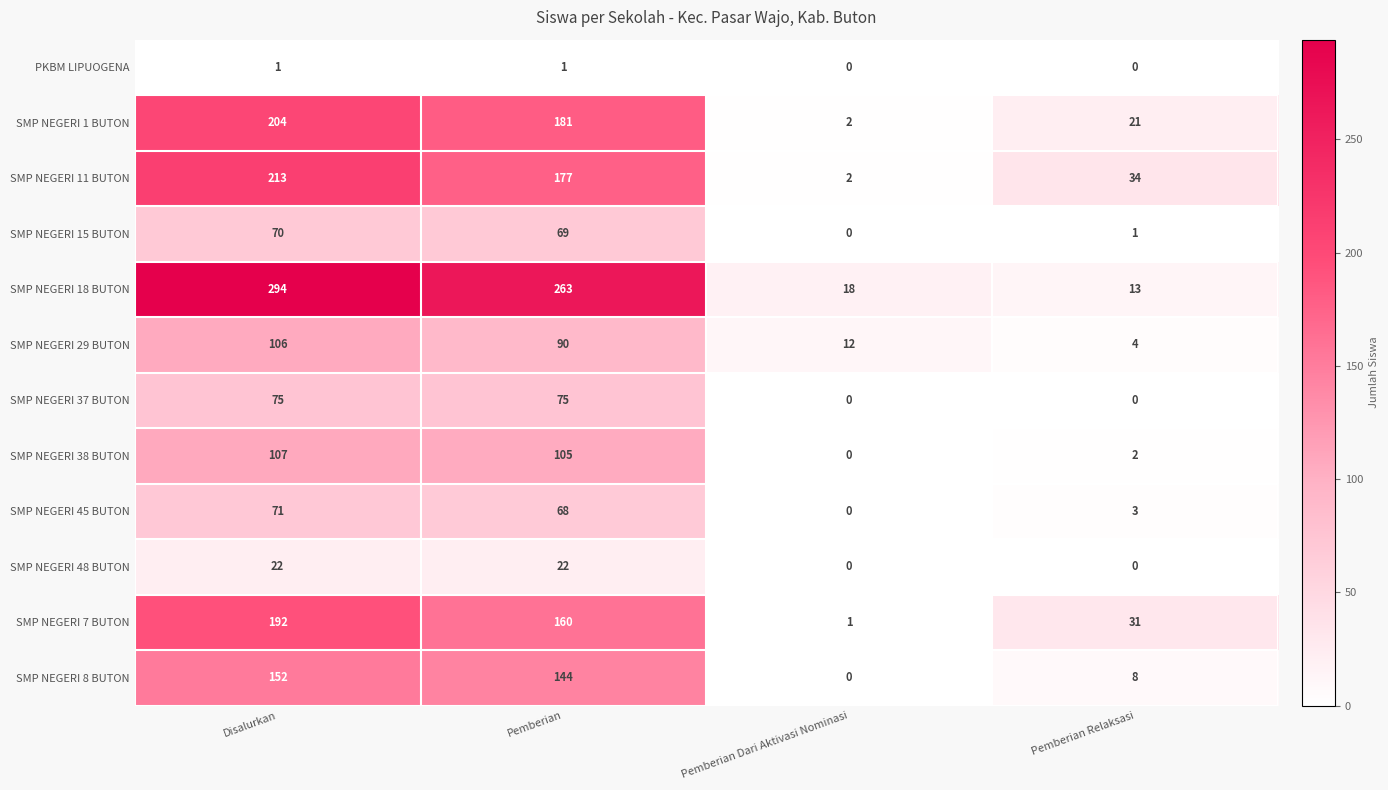

What is the spread (max minus min) of values at Pemberian Relaksasi?

34